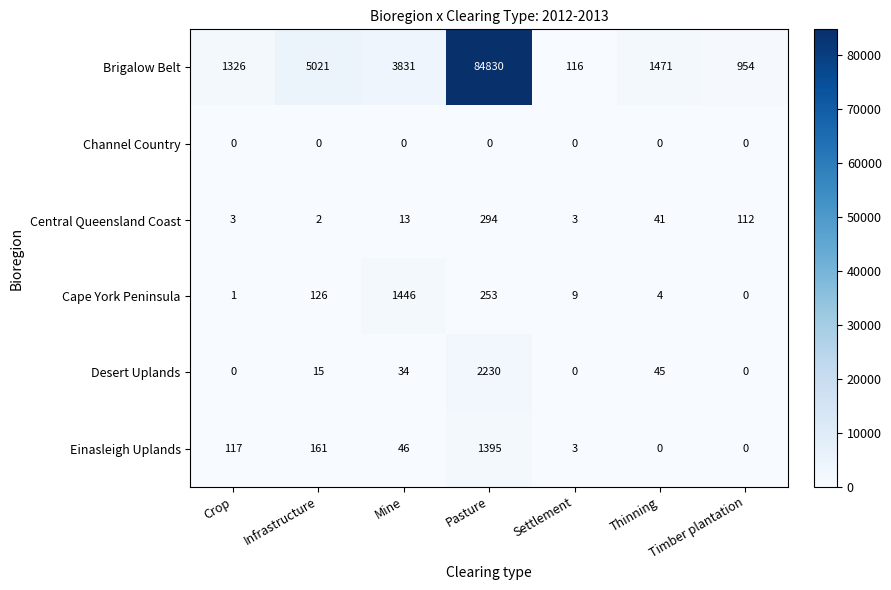

Which series has the largest total across all categories?

Brigalow Belt